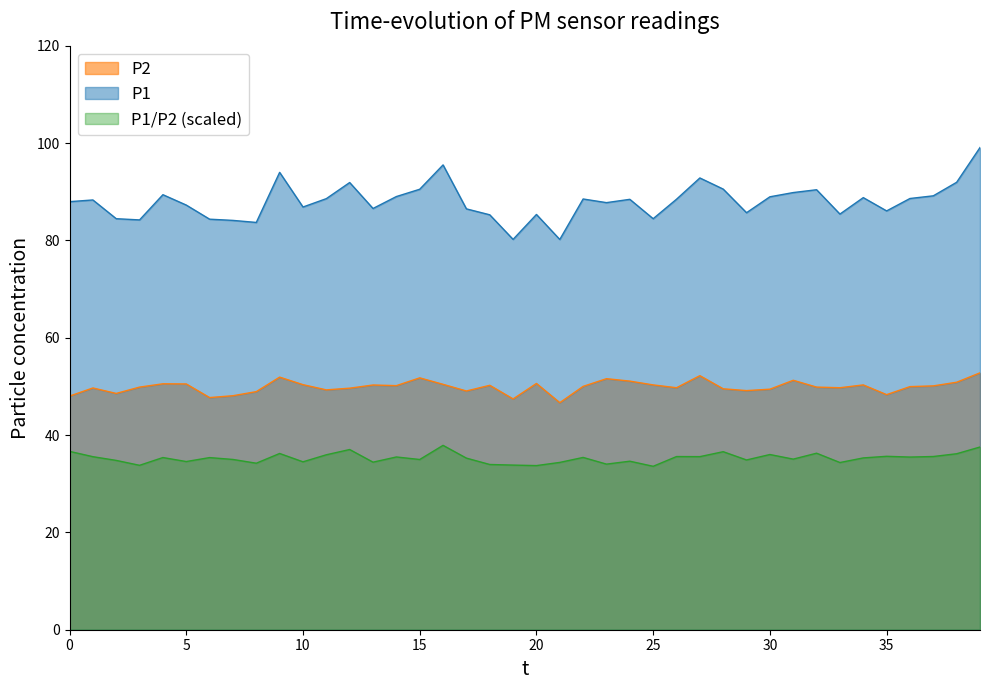

Which series has the largest total across all categories?

P1